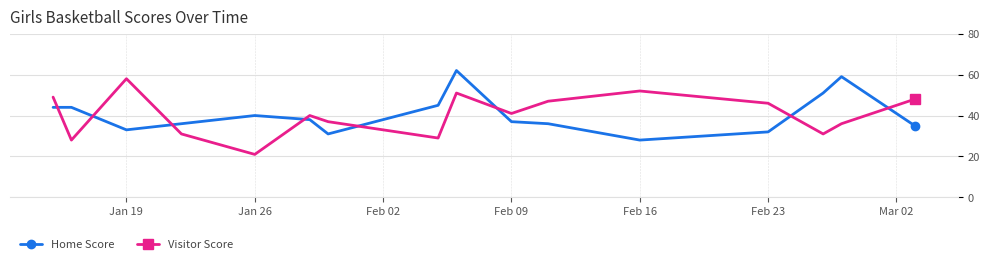

True or false: Visitor Score and Home Score intersect in this chart.

True